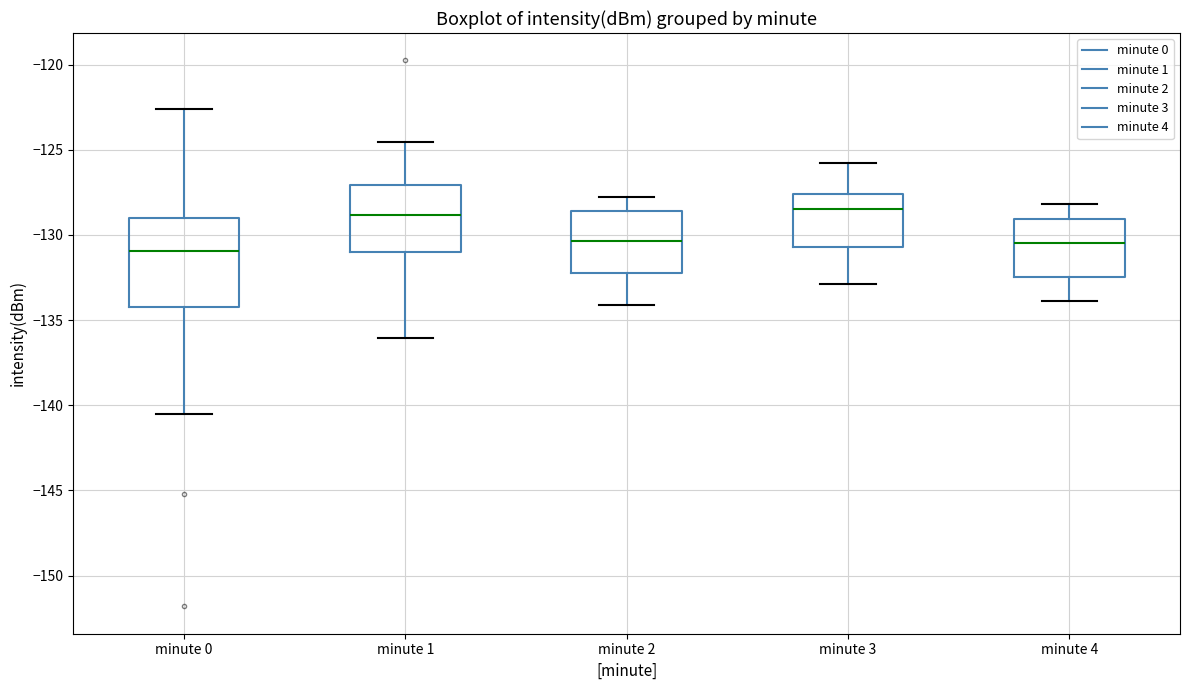

Reading left to right, transcribe this box plot: for each box, give where its median line is, the range the box spans, and where its two whiskers end, as read against the y-axis. The values are not printed on the chart, so give them approximately, as read against the axis.

minute 0: median -131.0, box -134.0 to -129.0, whiskers -140.5 to -122.5
minute 1: median -129.0, box -131.0 to -127.0, whiskers -136.0 to -124.5
minute 2: median -130.5, box -132.0 to -128.5, whiskers -134.0 to -128.0
minute 3: median -128.5, box -130.5 to -127.5, whiskers -133.0 to -126.0
minute 4: median -130.5, box -132.5 to -129.0, whiskers -134.0 to -128.0